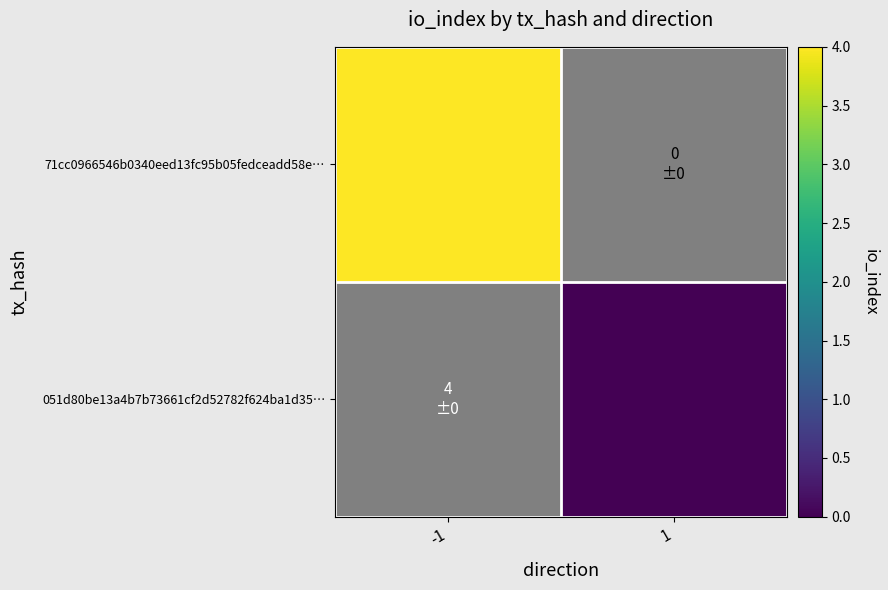

Count the number of data series in this chart.

2